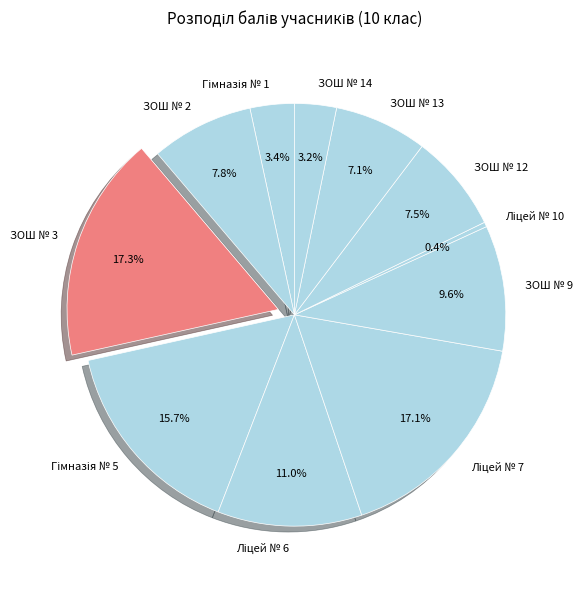

What portion of the pie excludes ЗОШ № 12?

92.5%